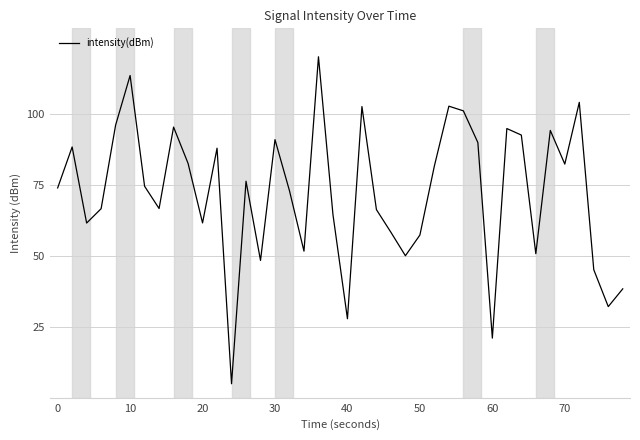

How many lines are shown in the chart?

1